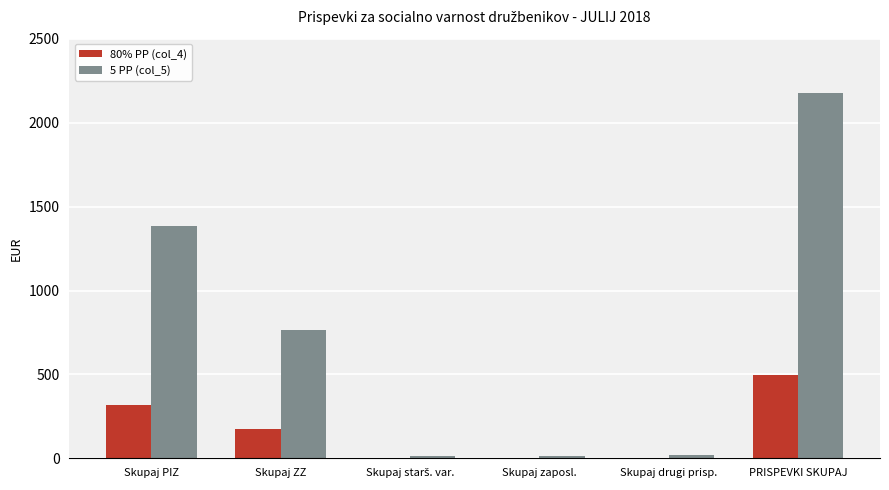

How many distinct data groups are displayed?

2